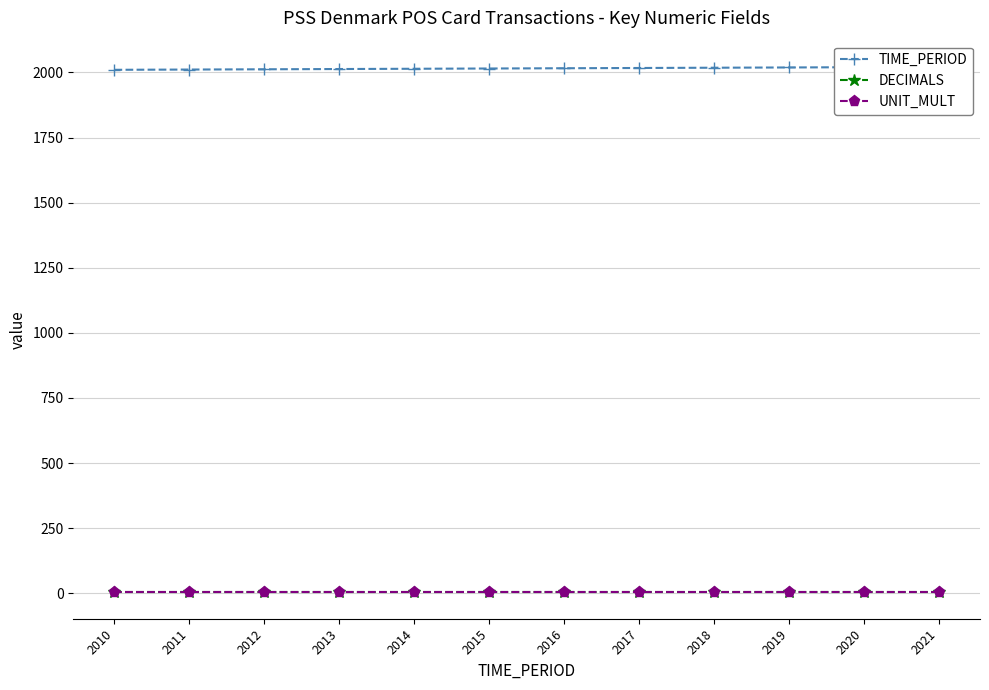

Which series has the largest total across all categories?

TIME_PERIOD